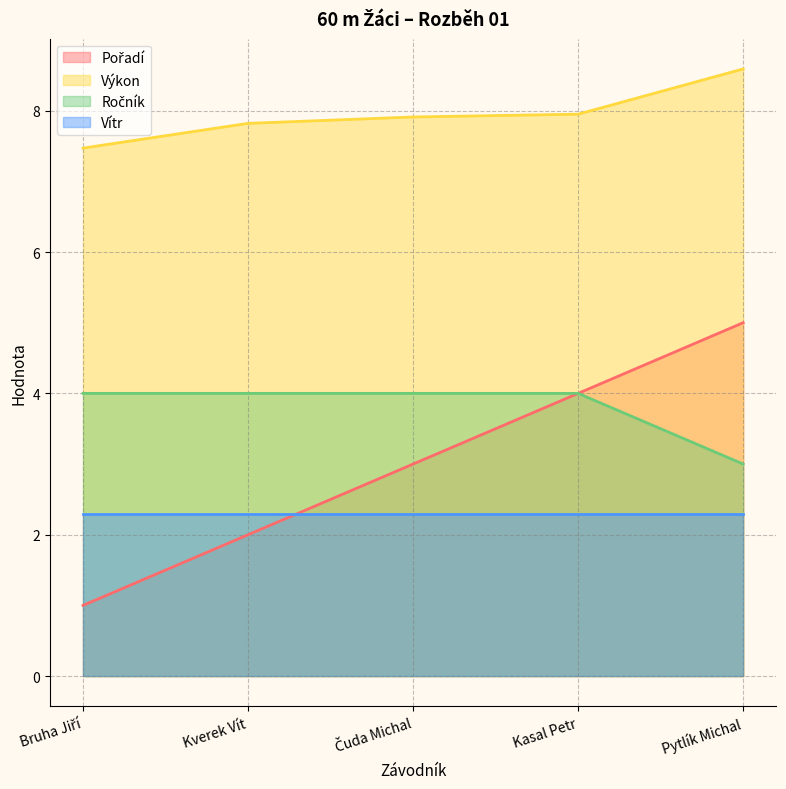

What value does the Vítr series have at Pytlík Michal?

2.3